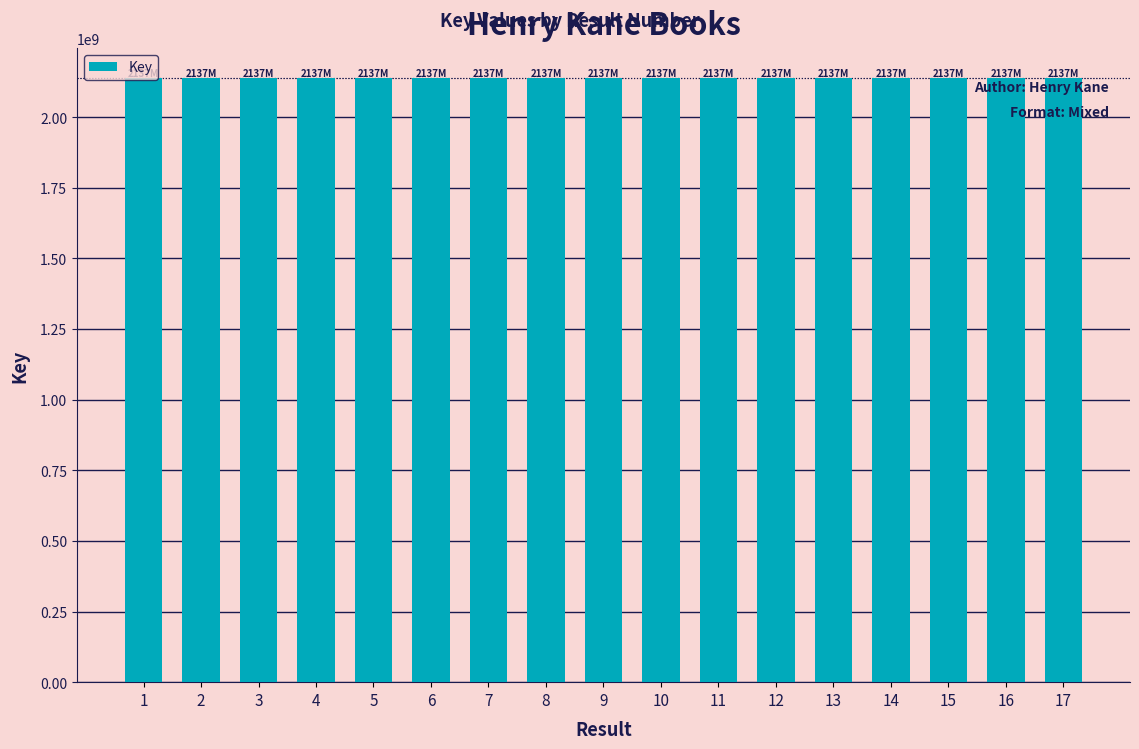

Approximately how many times larger is the value at 5 compared to 1?

1.0